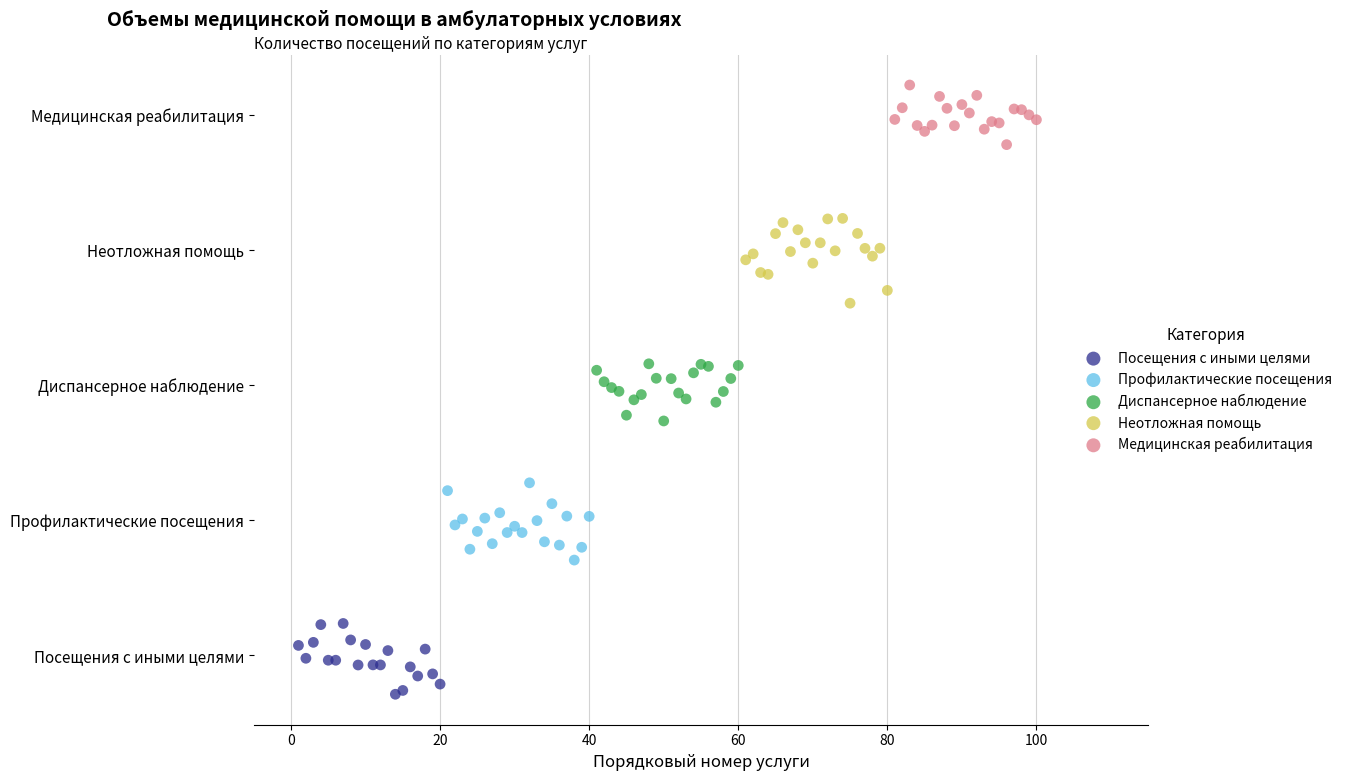

What are all the series names shown in the legend?

Посещения с иными целями, Профилактические посещения, Диспансерное наблюдение, Неотложная помощь, Медицинская реабилитация